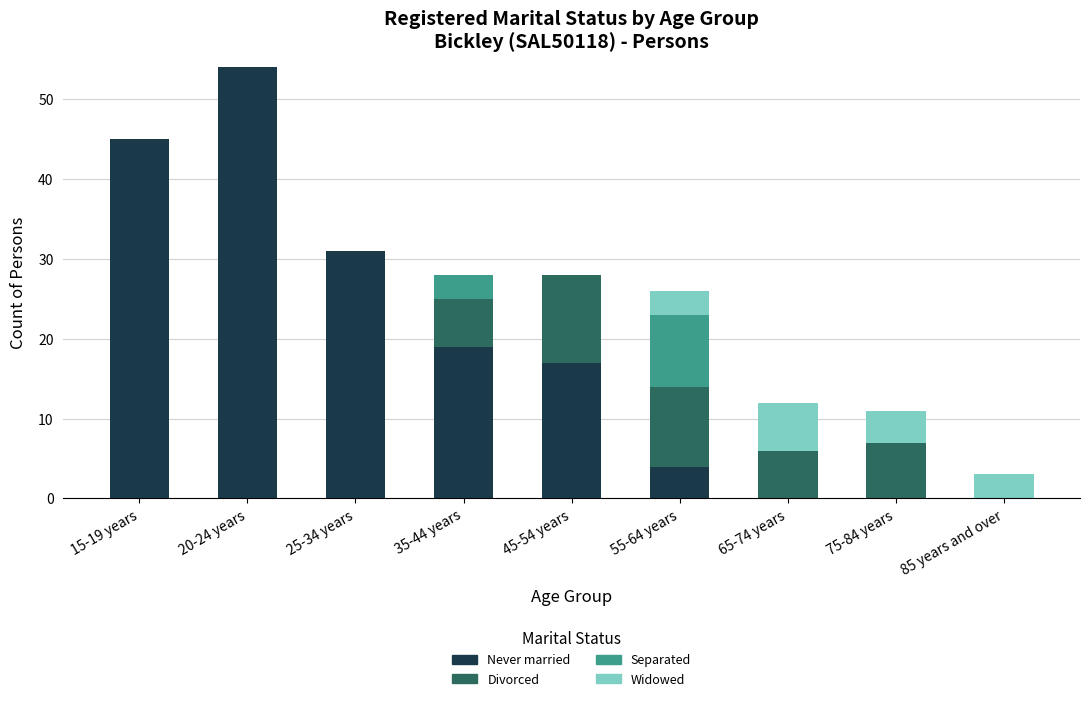

Count the number of data series in this chart.

4